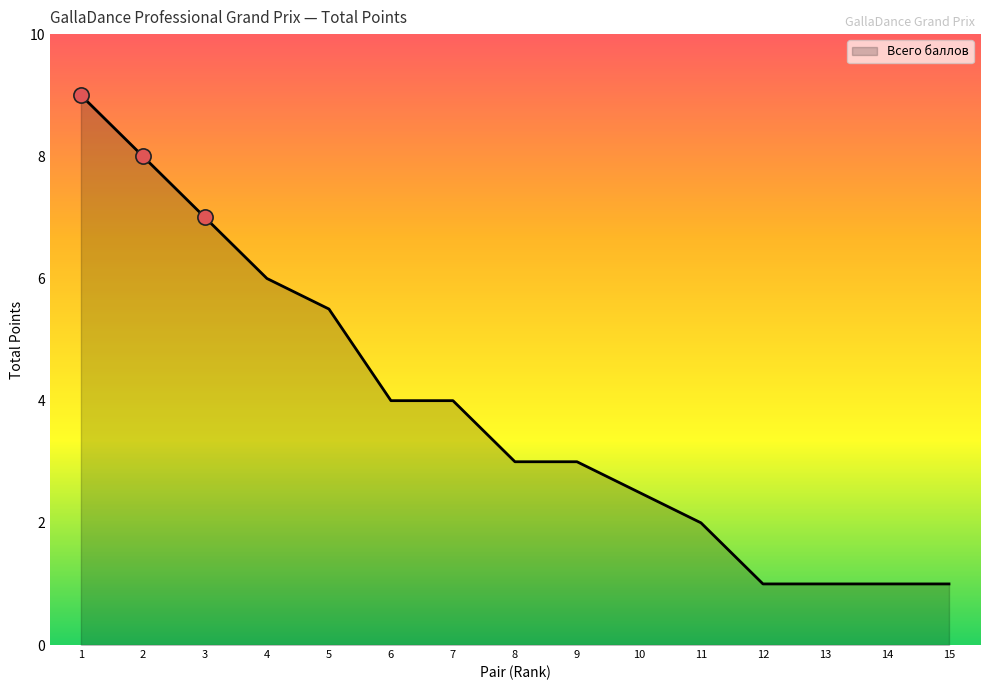

Approximately how many times larger is the value at 13 compared to 11?

0.5